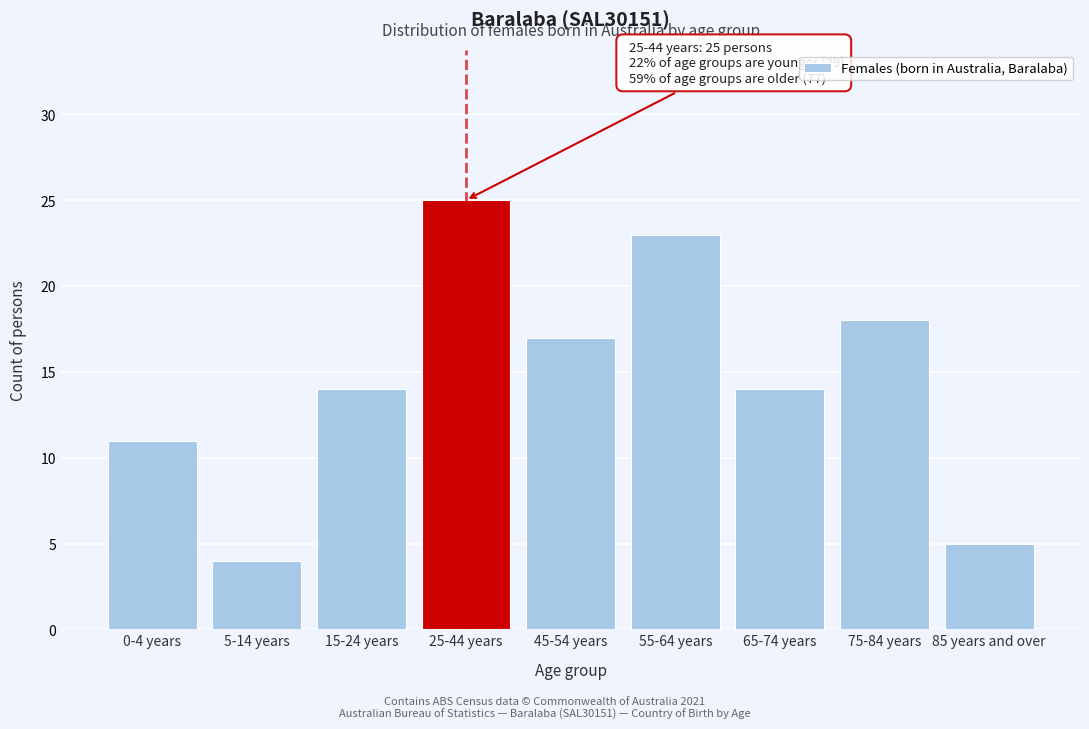

Reading left to right, what are all the values shown in this chart?

11	4	14	25	17	23	14	18	5